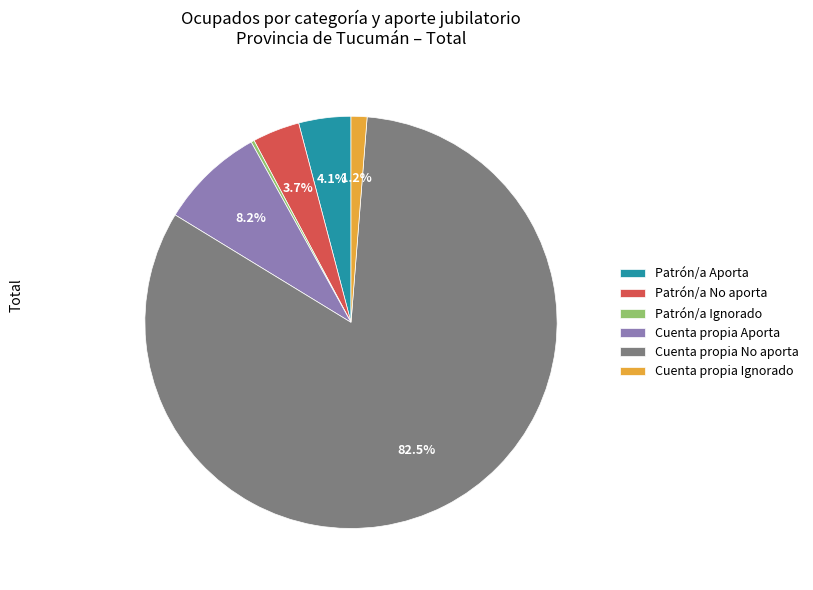

Is there a majority slice in this chart?

Yes